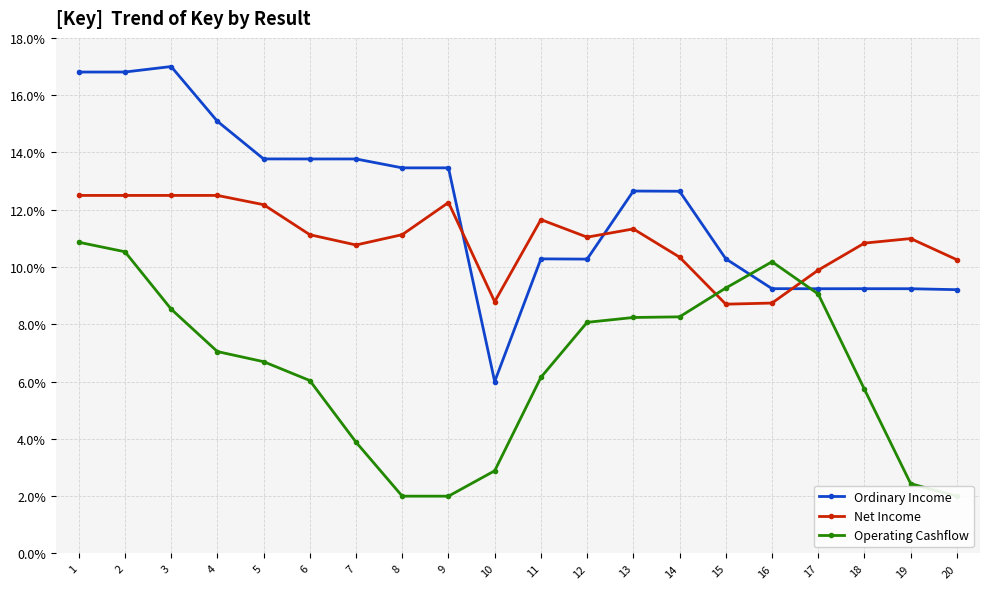

Which series has the largest total across all categories?

Ordinary Income